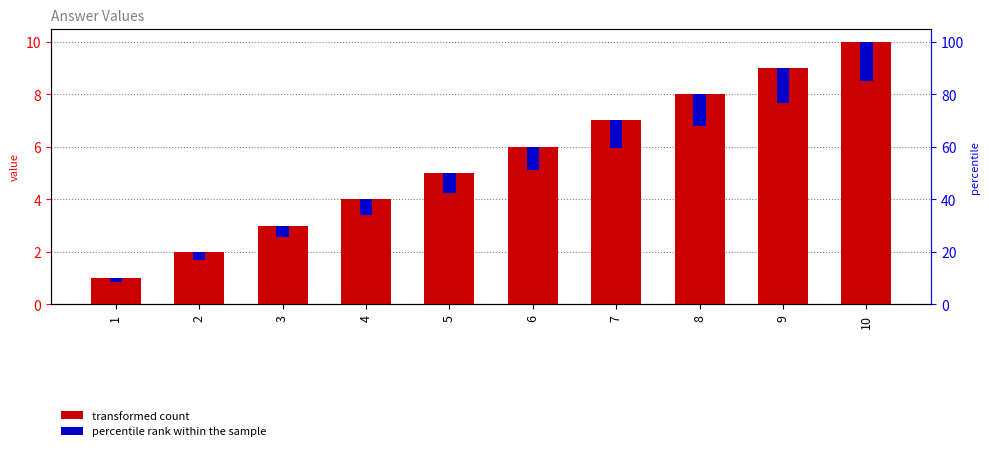

Reading left to right, extract all data points from this chart.

transformed count: 1.0	2.0	3.0	4.0	5.0	6.0	7.0	8.0	9.0	10.0
percentile rank within the sample: 0.2	0.3	0.4	0.6	0.8	0.9	1.0	1.2	1.3	1.5